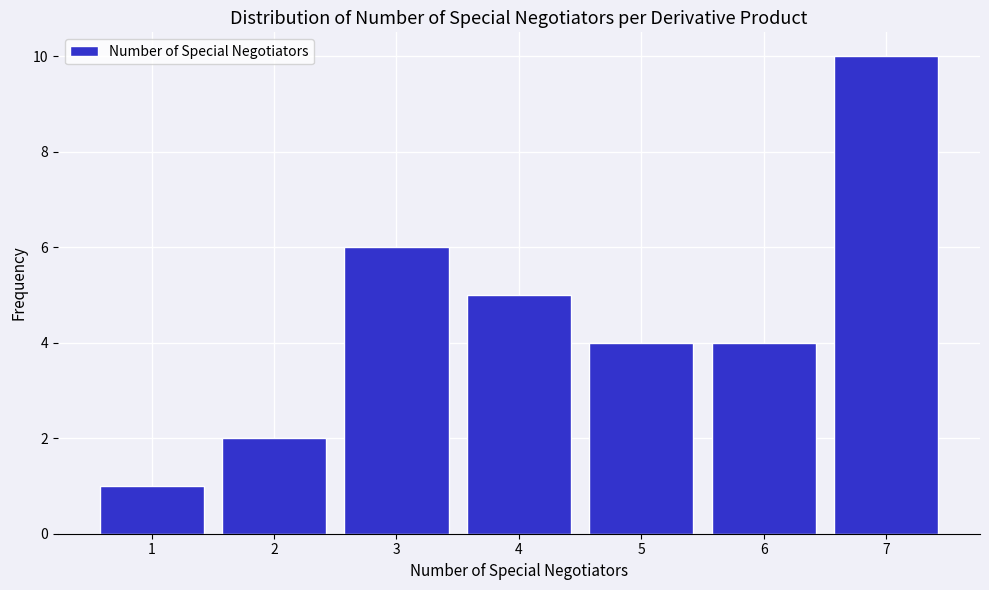

Reading left to right, transcribe all the data shown in this chart.

1=1	2=2	3=6	4=5	5=4	6=4	7=10